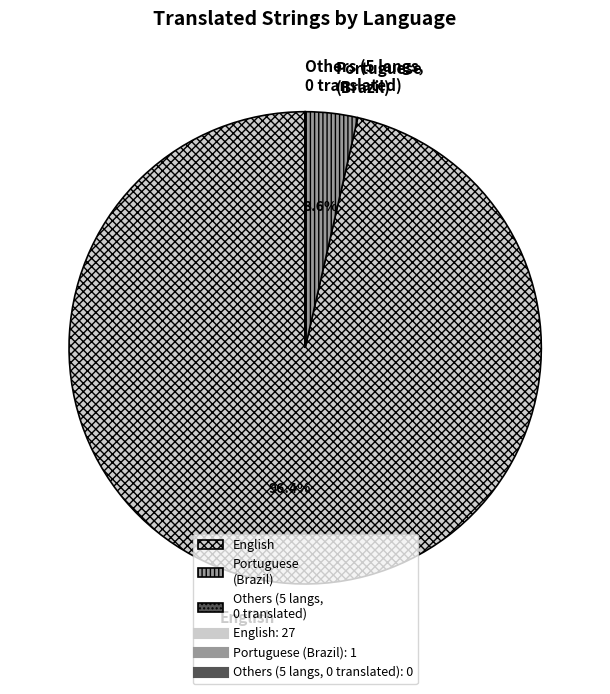

How much of the chart is everything except English?

3.6%